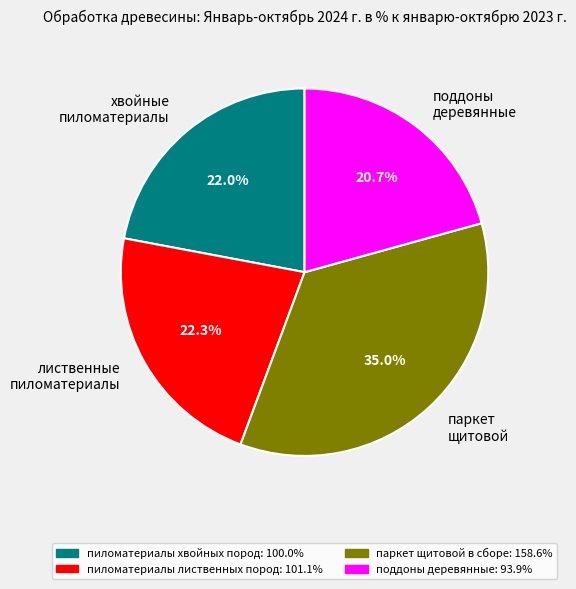

Which category has the biggest portion of the pie?

паркет щитовой